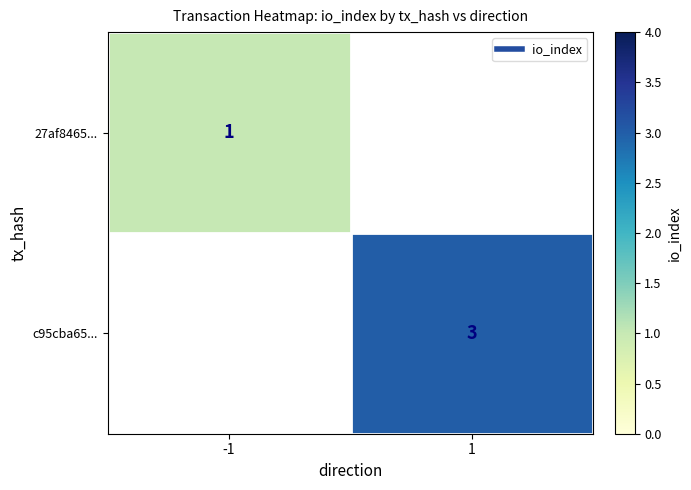

Rank the categories by 27af8465... value from lowest to highest.

-1, 1